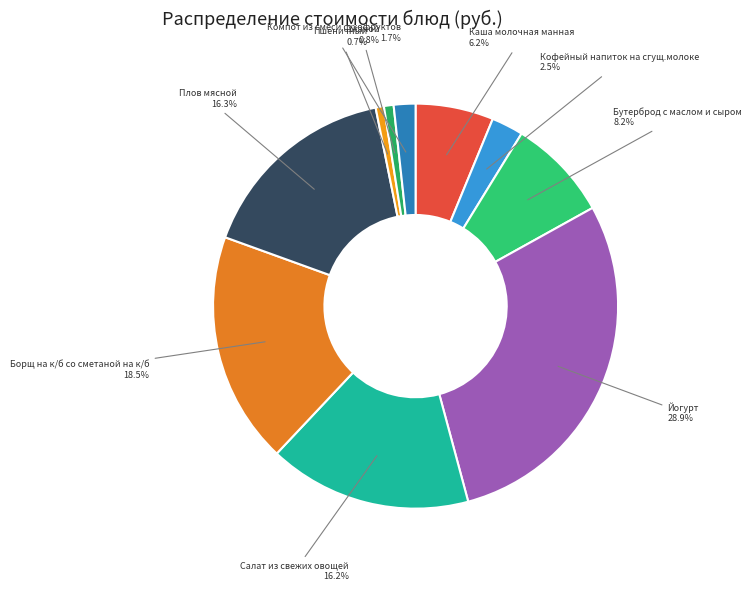

Is there any slice that represents more than half of the pie?

No